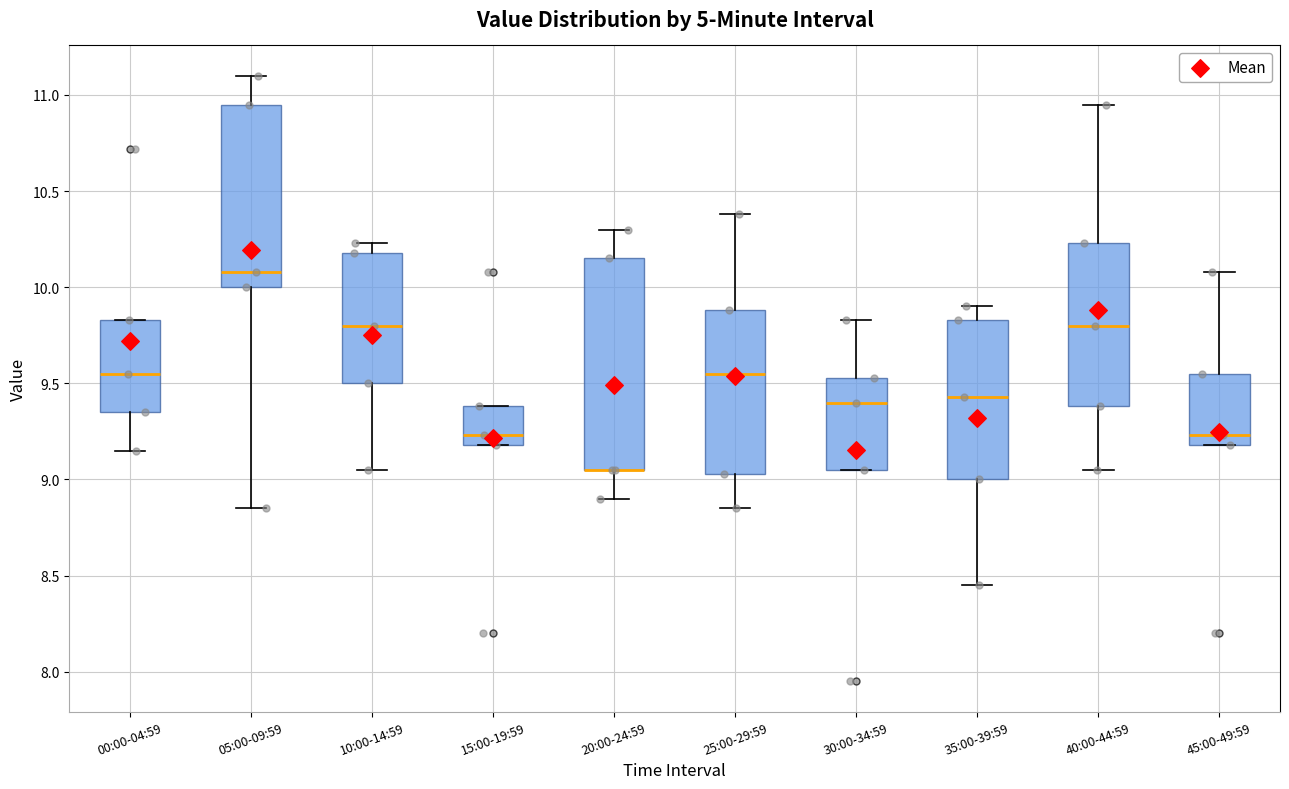

Where does the upper whisker of the box for 35:00-39:59 end on the y-axis? The values are not printed on the chart, so give them approximately, as read against the axis.

9.90